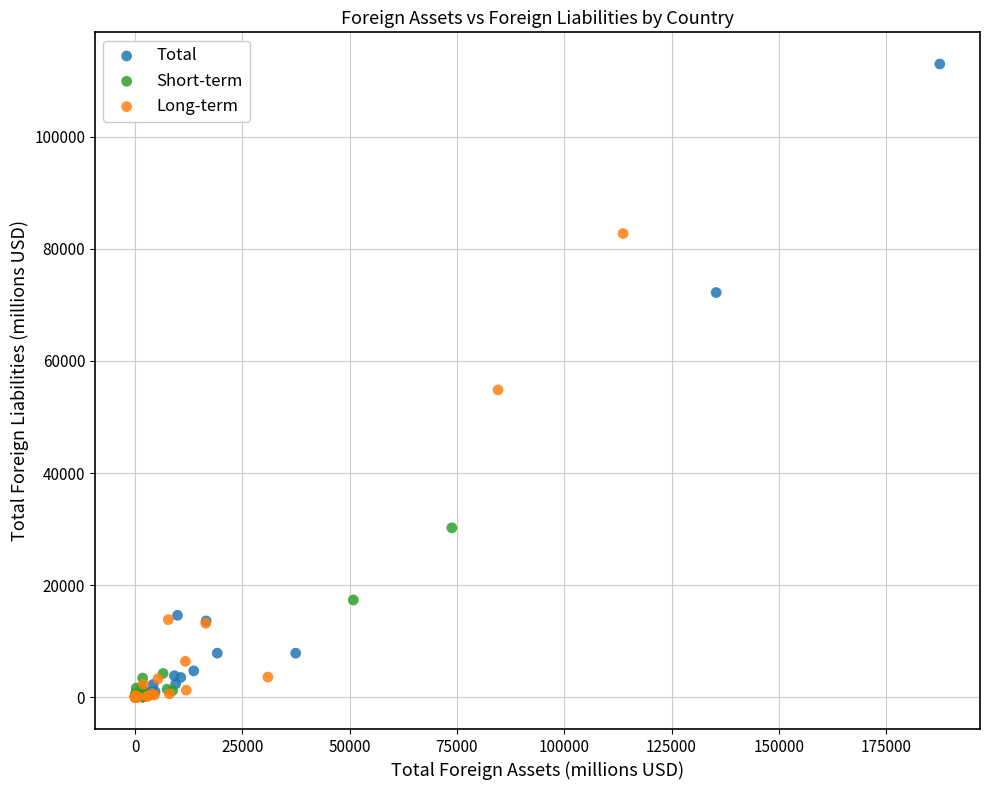

Which series reaches the maximum Y coordinate?

Total